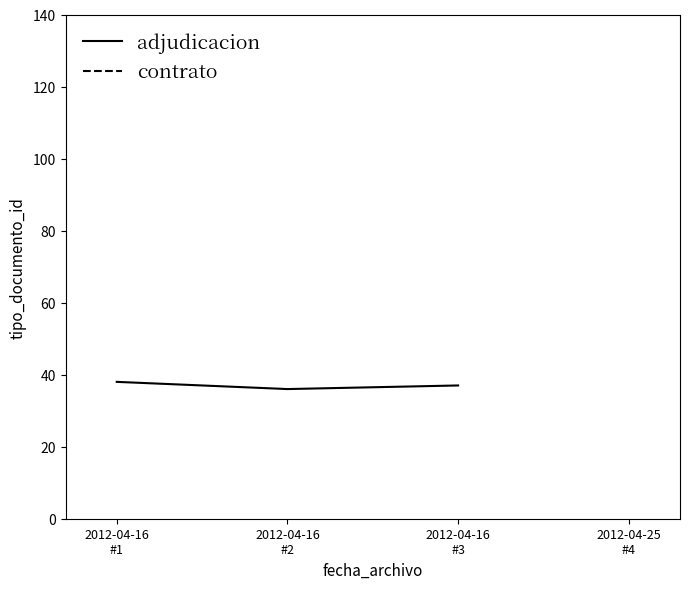

Reading left to right, extract all data points from this chart.

2012-04-16
#1=38	2012-04-16
#2=36	2012-04-16
#3=37